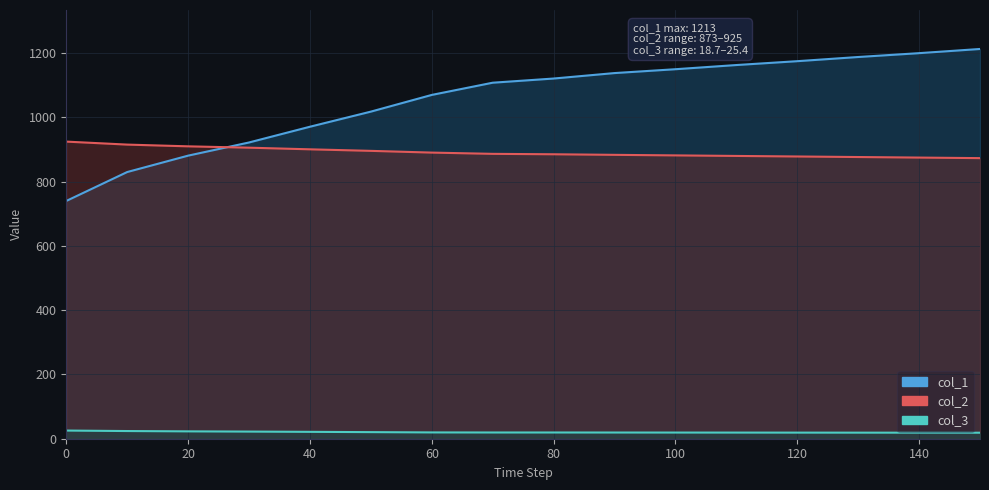

Reading right to left, transcribe all the data shown in this chart.

col_1: 1213.0	1200.0	1188.0	1175.0	1163.0	1150.0	1138.0	1121.0	1108.0	1070.0	1018.0	971.0	922.0	881.0	830.0	740.0
col_2: 873.3	875.0	876.7	878.4	880.1	881.8	883.5	885.3	886.6	890.5	895.9	900.7	905.8	910.0	915.4	924.7
col_3: 18.7	18.8	18.9	19.0	19.1	19.2	19.3	19.4	19.4	19.6	20.5	21.4	22.2	22.9	23.9	25.4